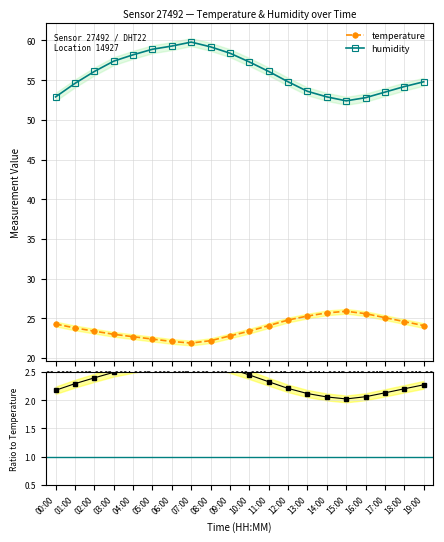

At which label is ratio (hum/temp) closest to 2?

15:00